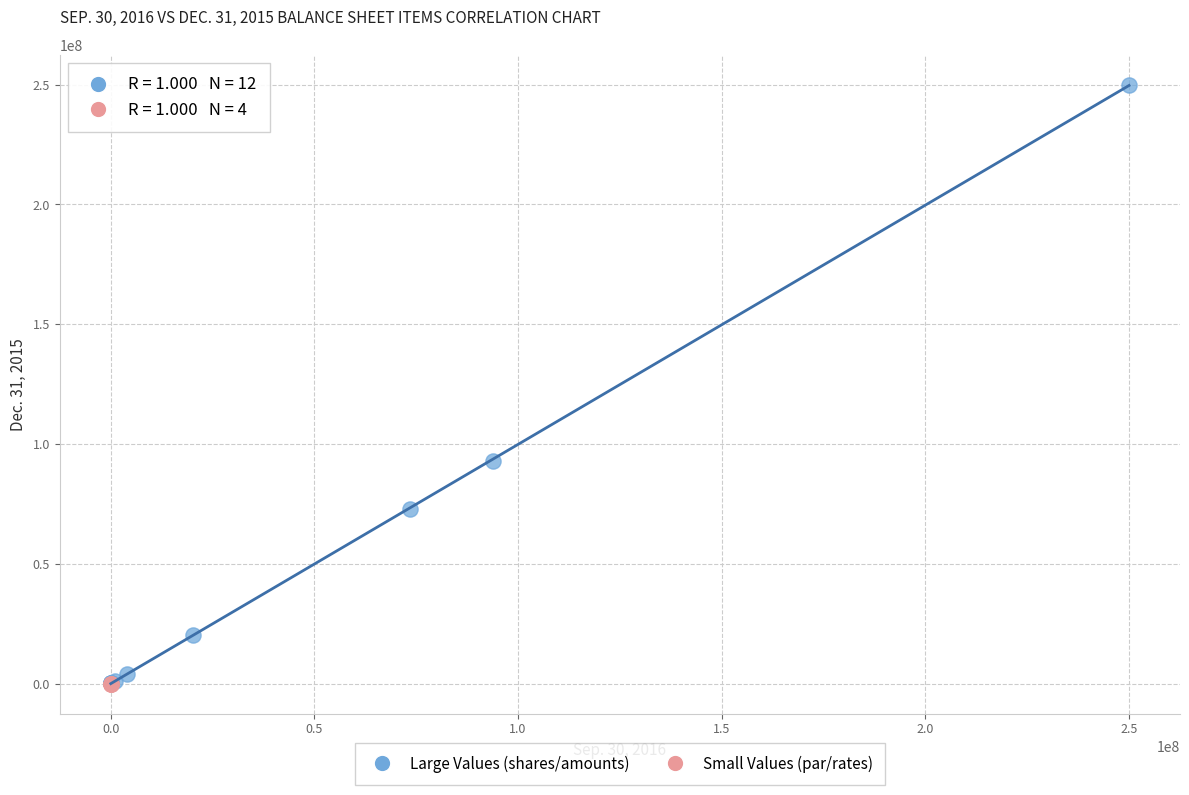

Which series reaches the maximum Y coordinate?

Large Values (shares/amounts)